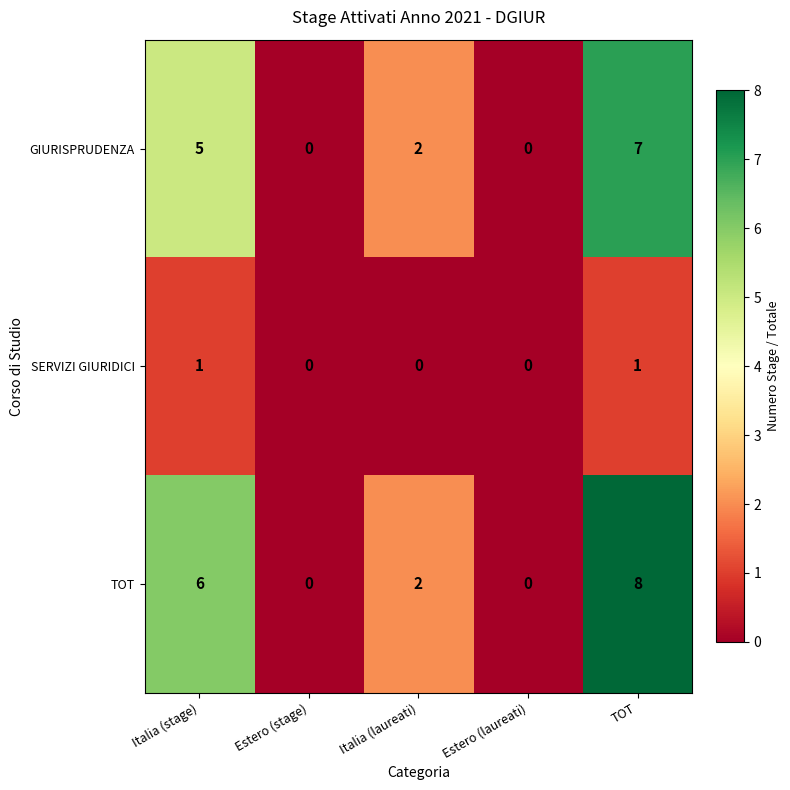

At which category is the sum across all series the highest?

TOT